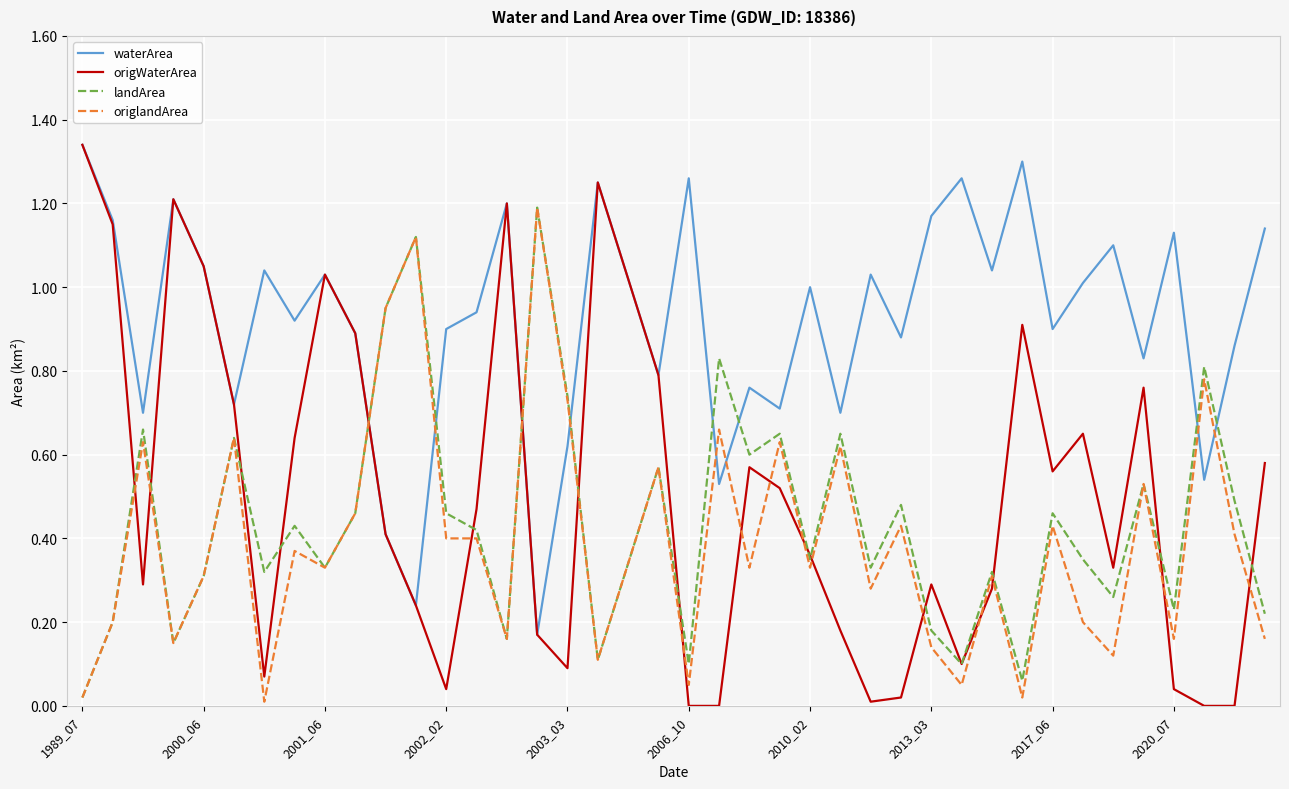

True or false: waterArea and landArea cross at least once.

True